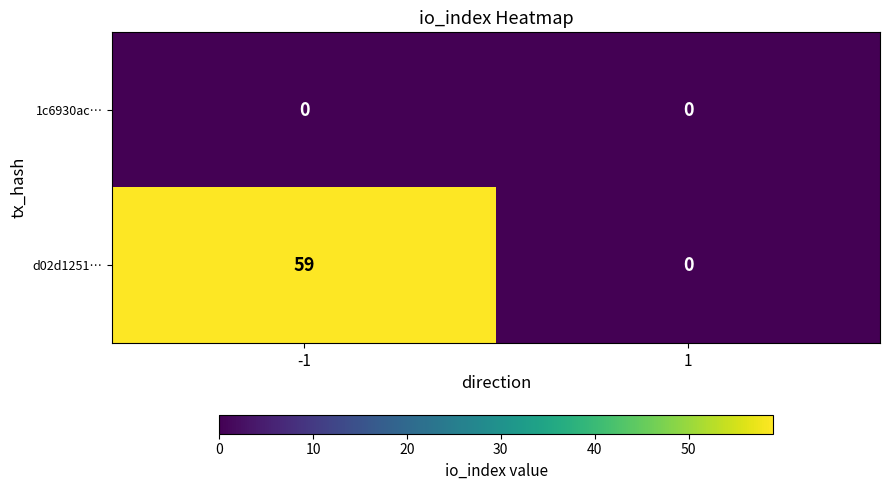

List the series in order of their overall mean, lowest first.

1c6930ac…, d02d1251…